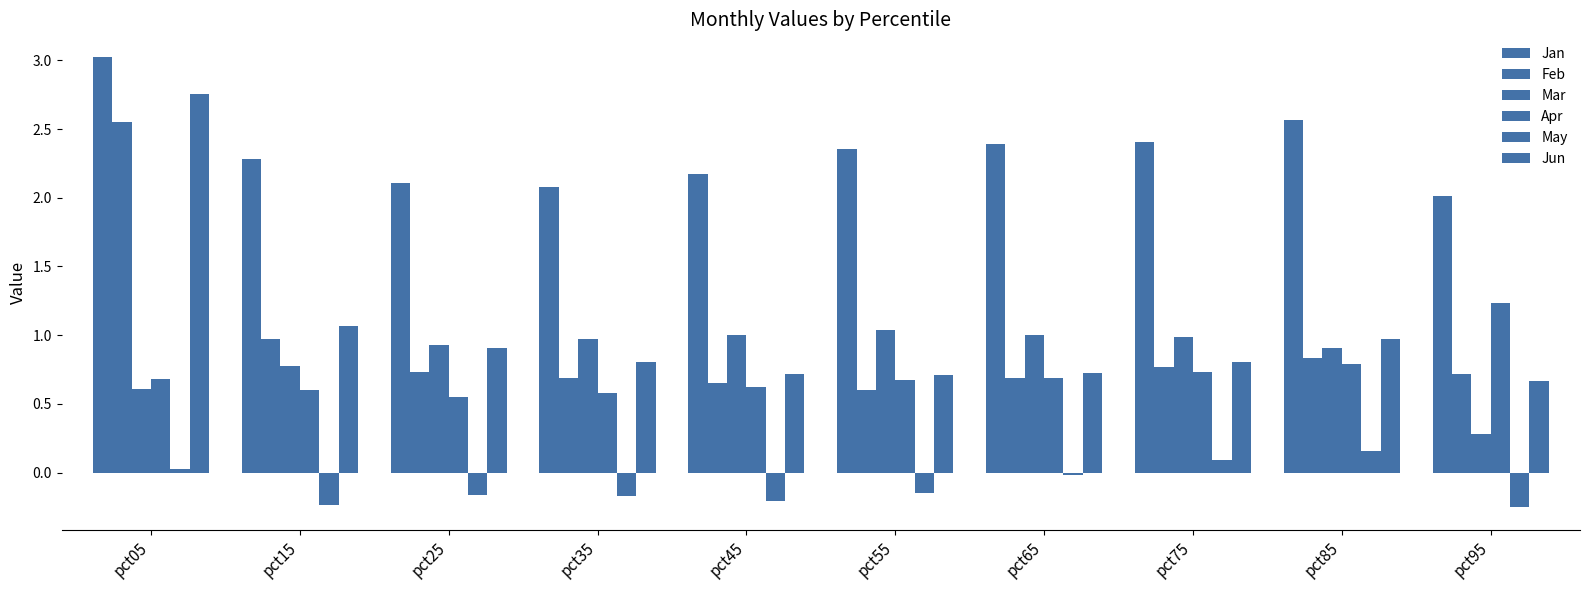

What is the smallest value displayed?

-0.3